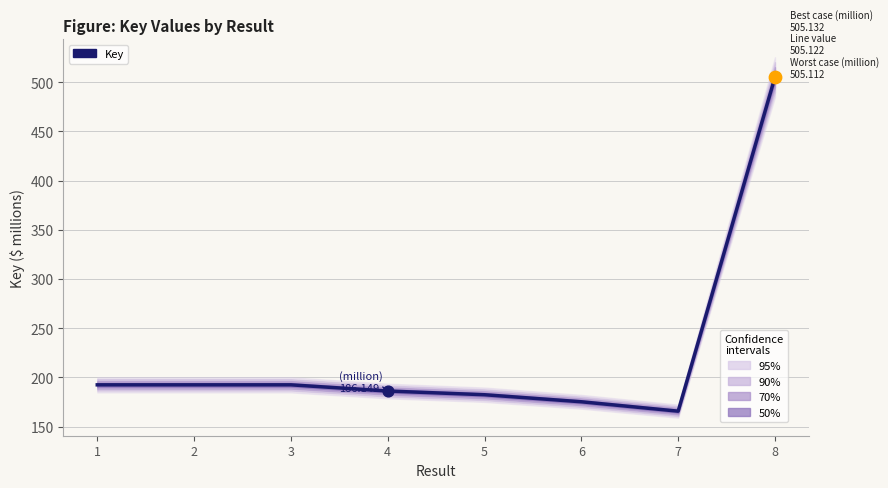

What is the ratio of the value at 5 to the value at 2?

0.9